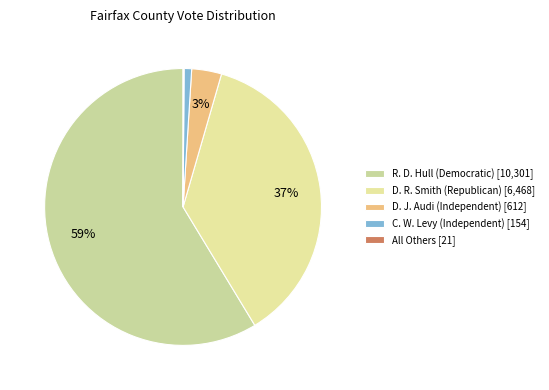

Count the number of slices in the pie.

5